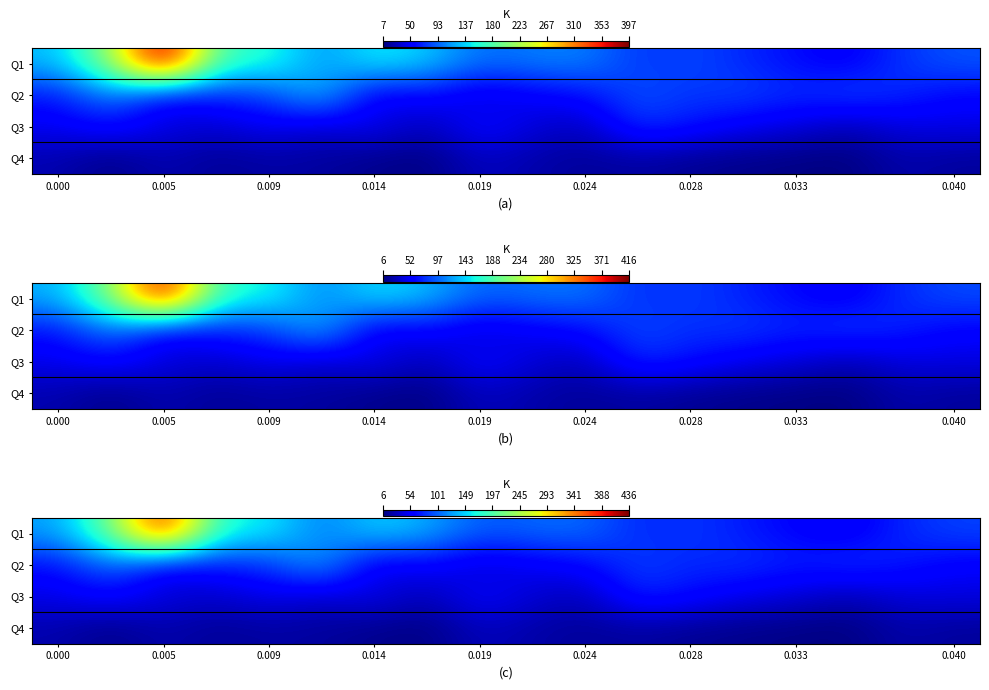

Reading left to right, extract all data points from this chart.

Q1: 128	213	397	172	162	110	150	133	97	104	106	75	83	71	59	49	75	88
Q2: 63	108	48	69	80	133	40	59	36	50	59	88	75	82	72	83	71	56
Q3: 47	60	43	34	48	33	50	25	59	39	27	75	63	48	40	25	41	43
Q4: 24	10	25	15	20	18	12	8	30	22	16	19	14	11	9	7	23	17